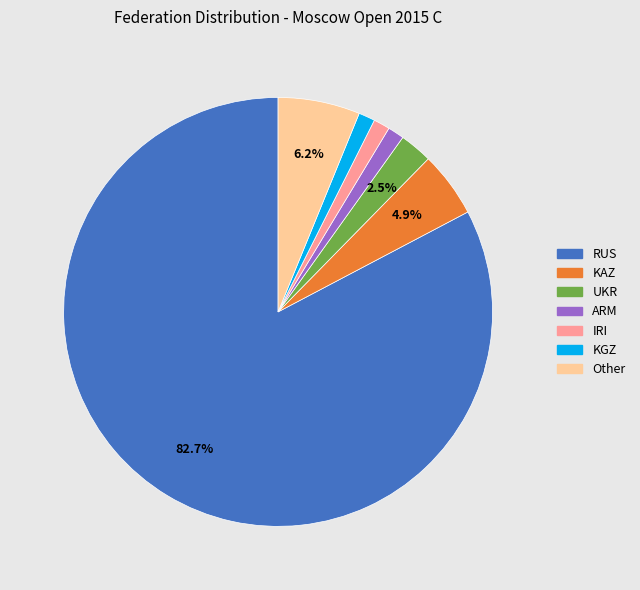

Which category has the biggest portion of the pie?

RUS